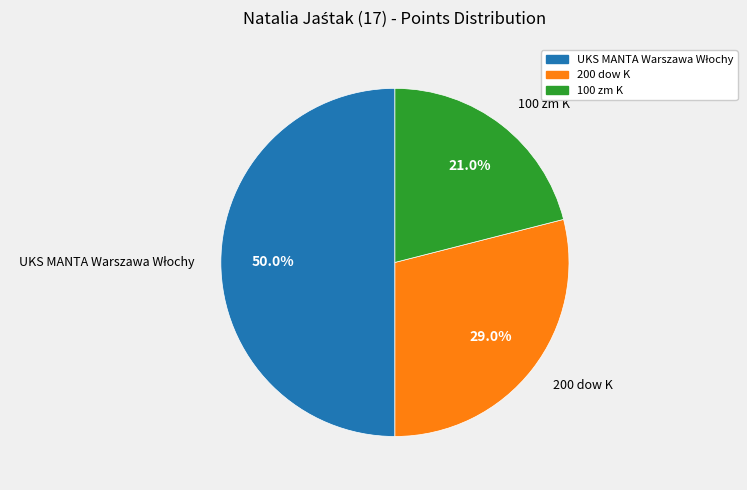

How much of the chart is everything except 100 zm K?

79.0%